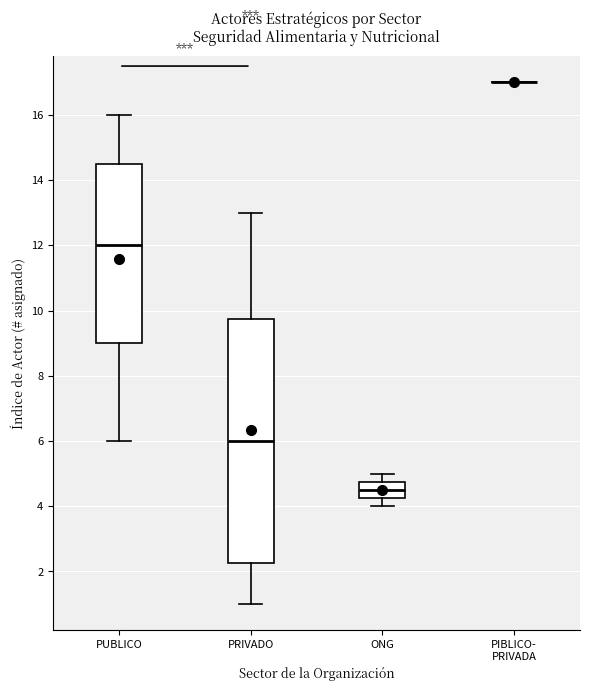

Where is the lower edge of the box for PRIVADO on the y-axis? The values are not printed on the chart, so give them approximately, as read against the axis.

2.2